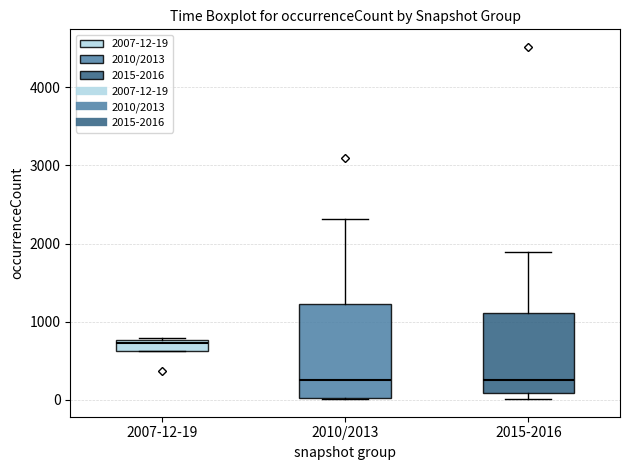

Where does the median line of the box for 2015-2016 sit on the y-axis? The values are not printed on the chart, so give them approximately, as read against the axis.

300